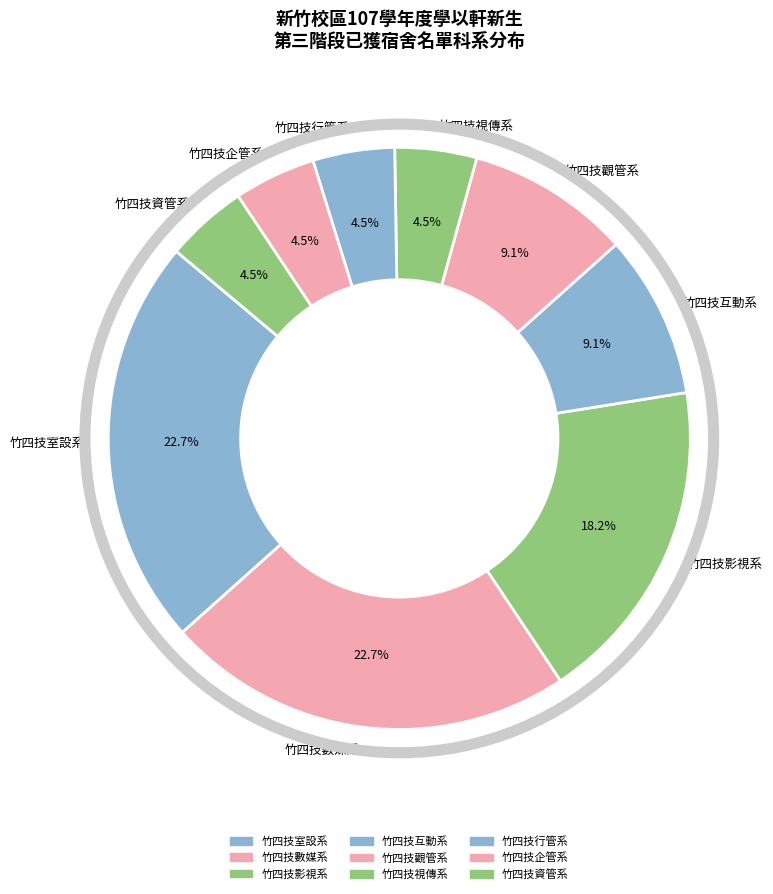

Count the number of slices in the pie.

9